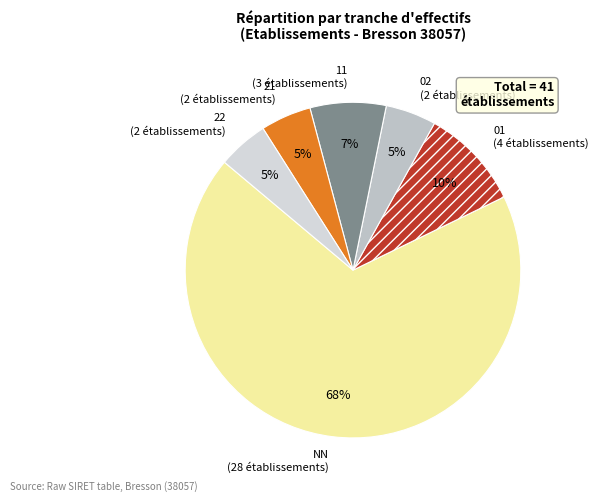

To the nearest percent, what is the difference between the 01 and 21 slice percentages?

5%